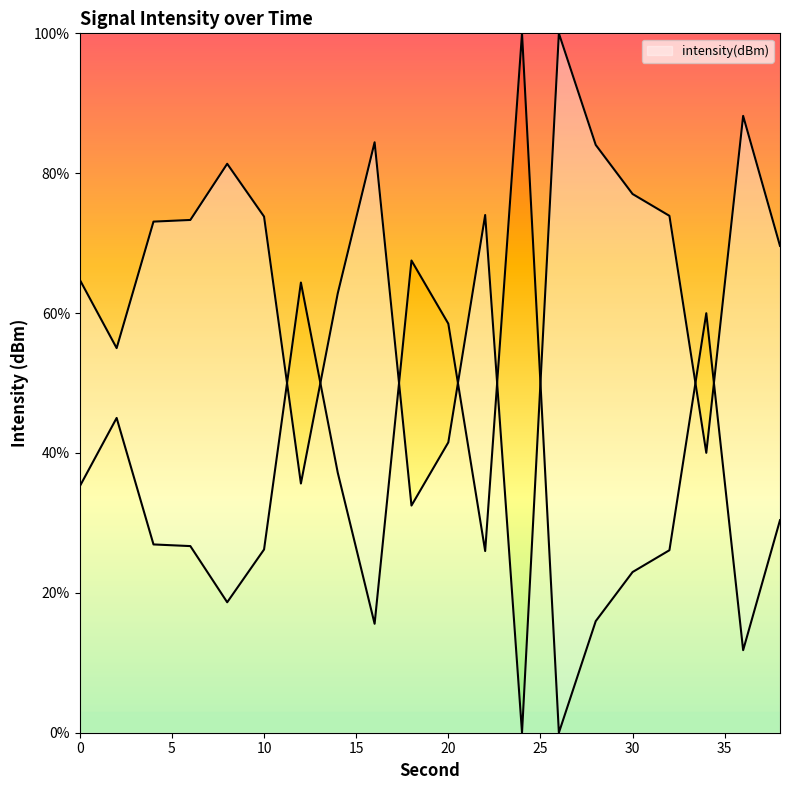

Count the number of values greater than 73.

11